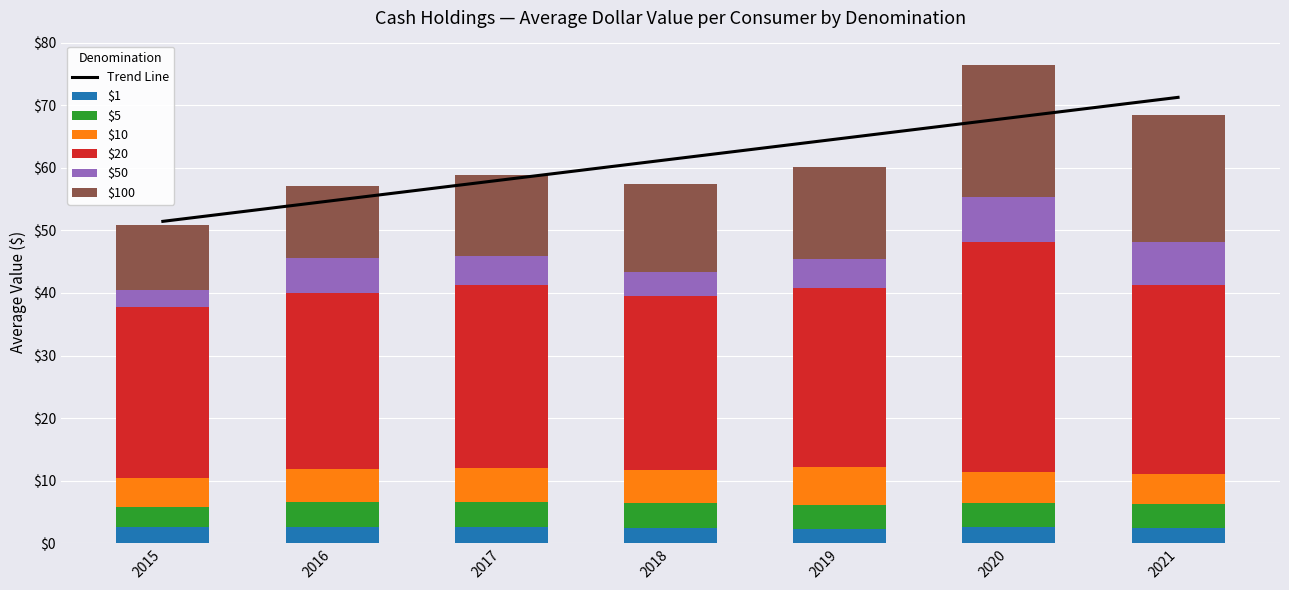

At which label does $50 reach its minimum?

2015